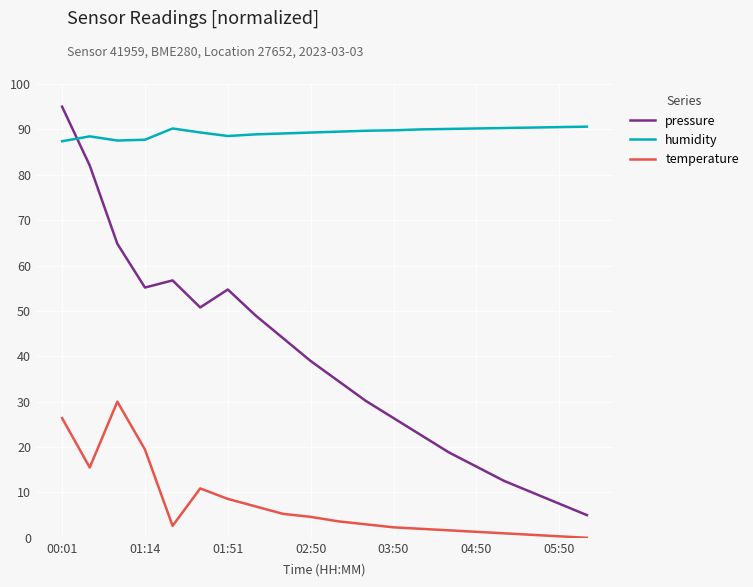

What is the sum of all pressure values?

774.4